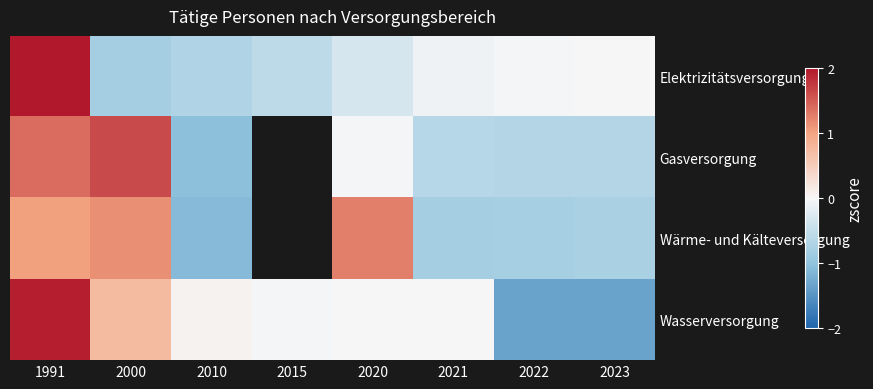

What is the difference between the maximum and minimum values in the Gasversorgung series?

2.7